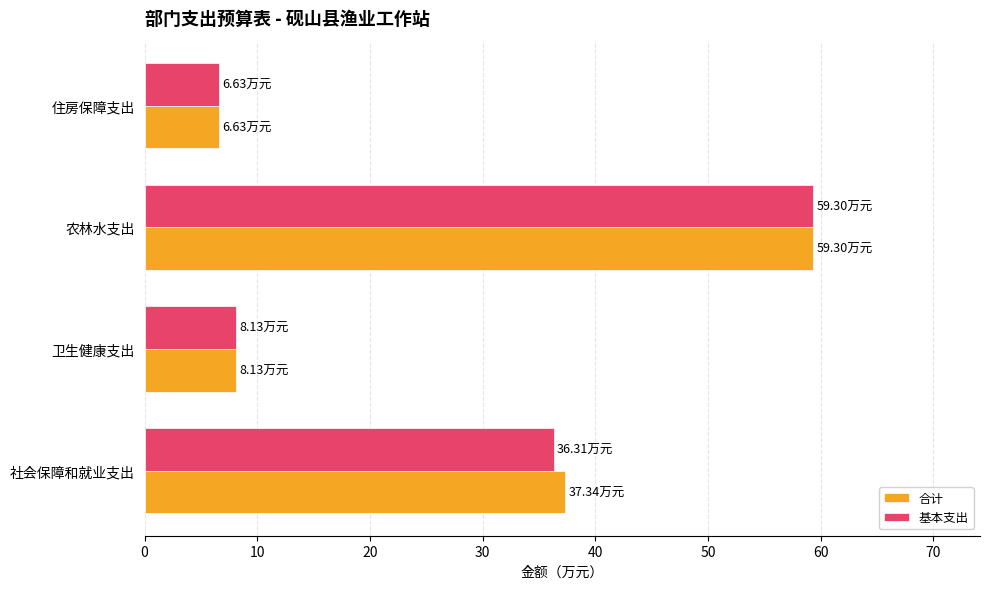

What is the difference between the maximum and second lowest values in the 合计 series?

51.2